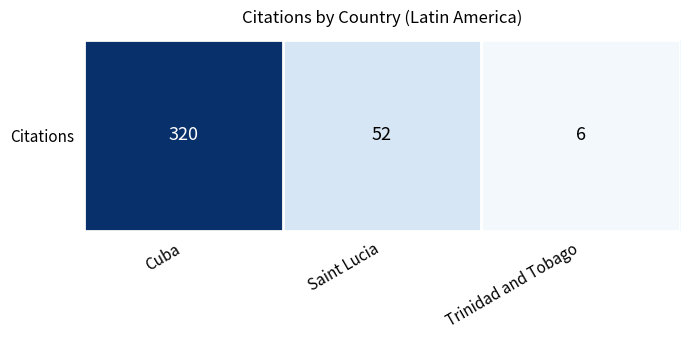

What is the sum of the values at Cuba and Trinidad and Tobago?

326